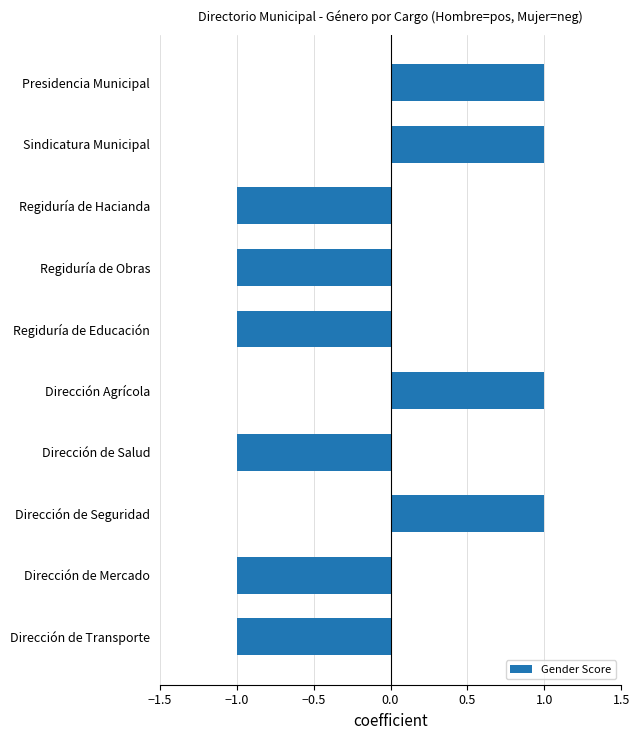

Reading bottom to top, transcribe all the data shown in this chart.

Dirección de Transporte=-1	Dirección de Mercado=-1	Dirección de Seguridad=1	Dirección de Salud=-1	Dirección Agrícola=1	Regiduría de Educación=-1	Regiduría de Obras=-1	Regiduría de Hacianda=-1	Sindicatura Municipal=1	Presidencia Municipal=1